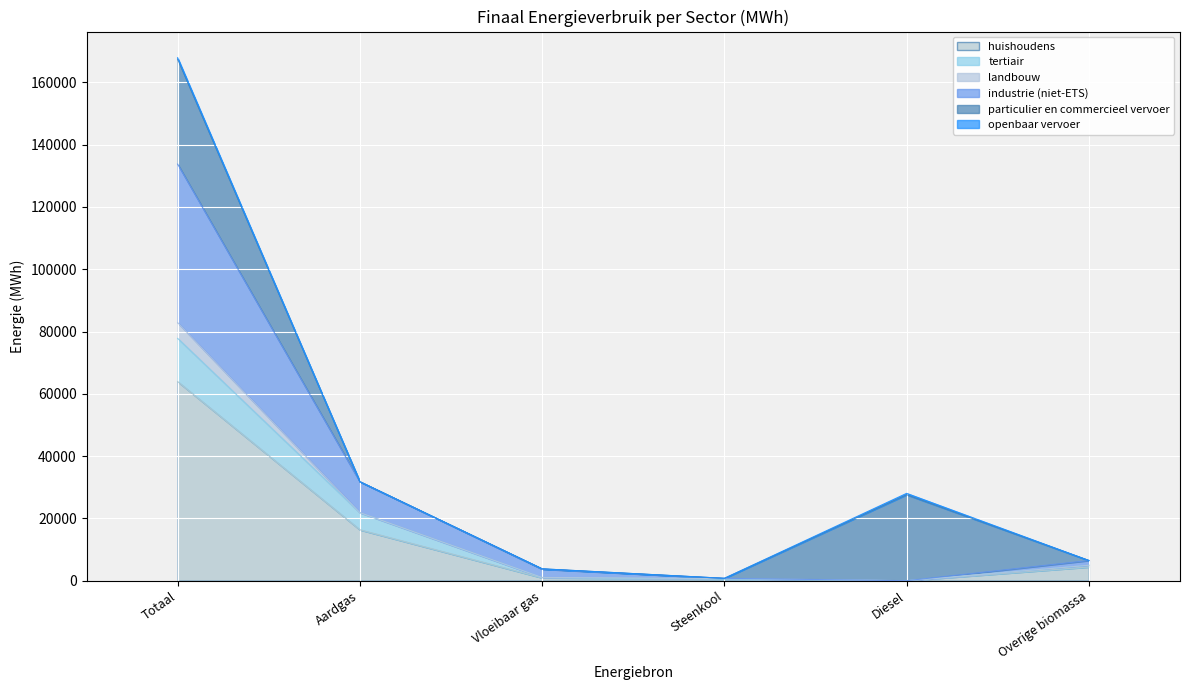

Is it true that industrie (niet-ETS) equals 3718.0 at Vloeibaar gas?

True